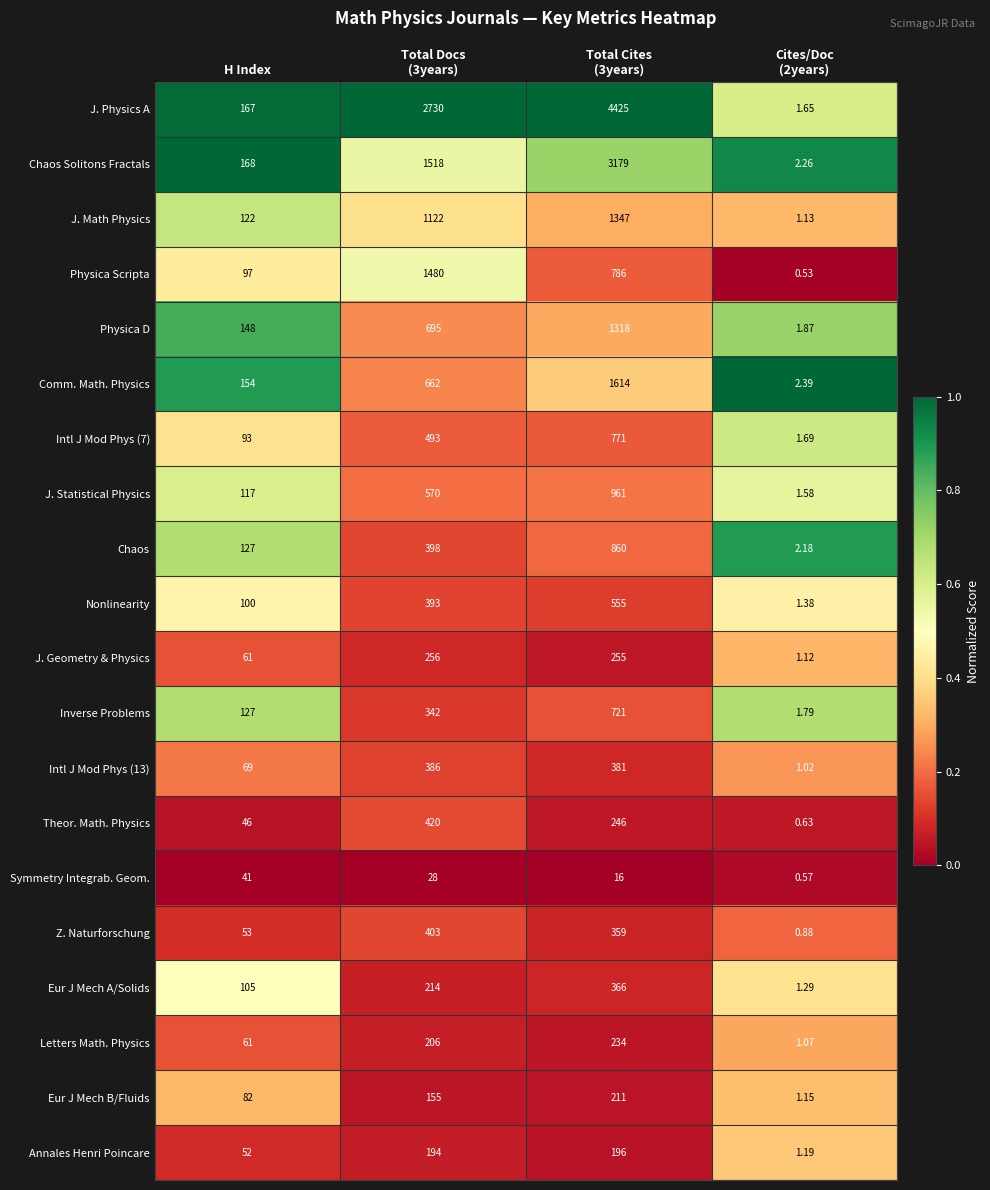

Between Total Docs
(3years) and Total Cites
(3years), which series saw the biggest shift?

J. Physics A